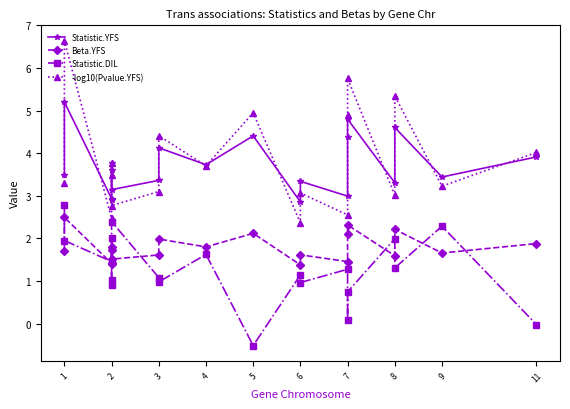

What is the smallest value displayed?

-0.5